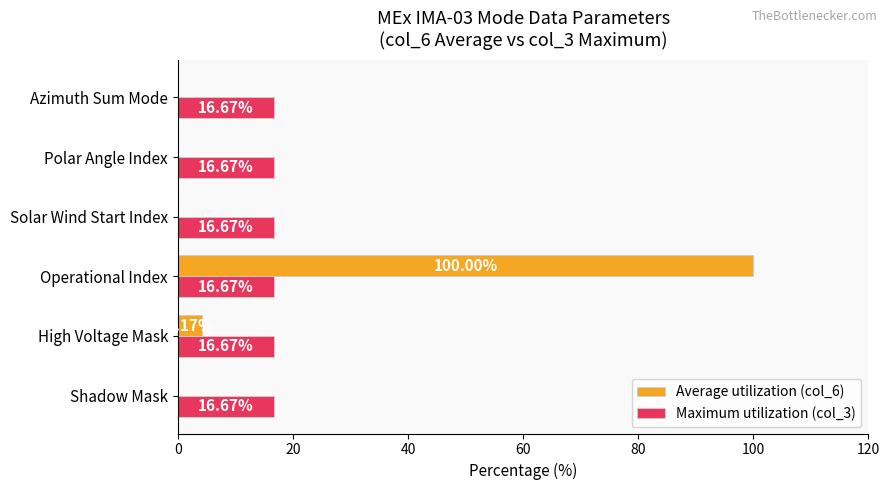

At which category does the chart reach its peak across all series?

Operational Index